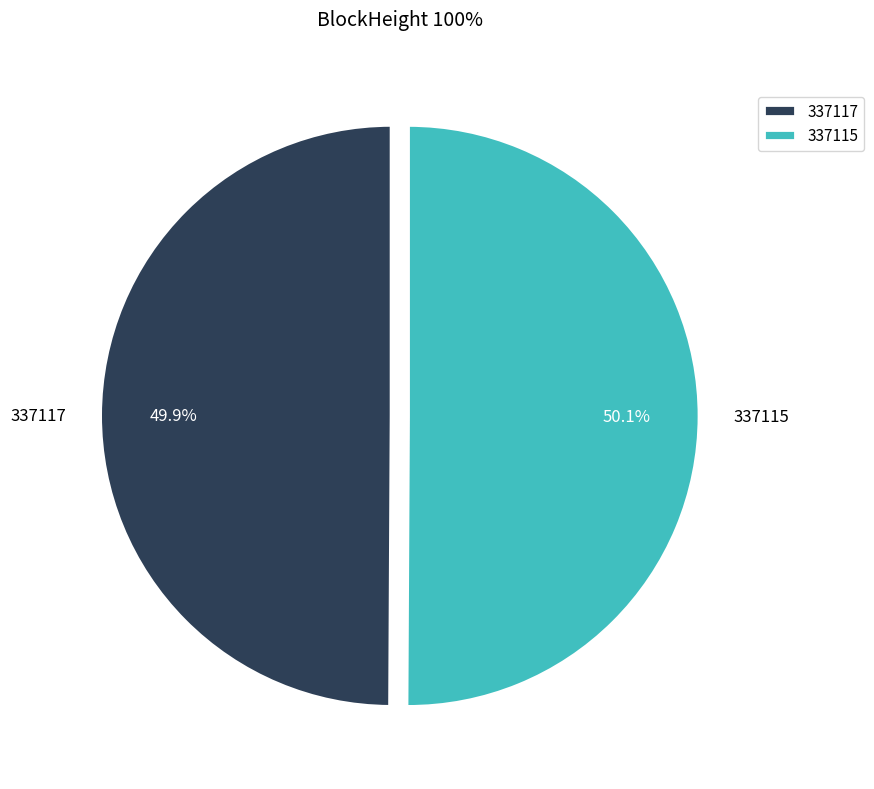

How many slices are in this pie chart?

2